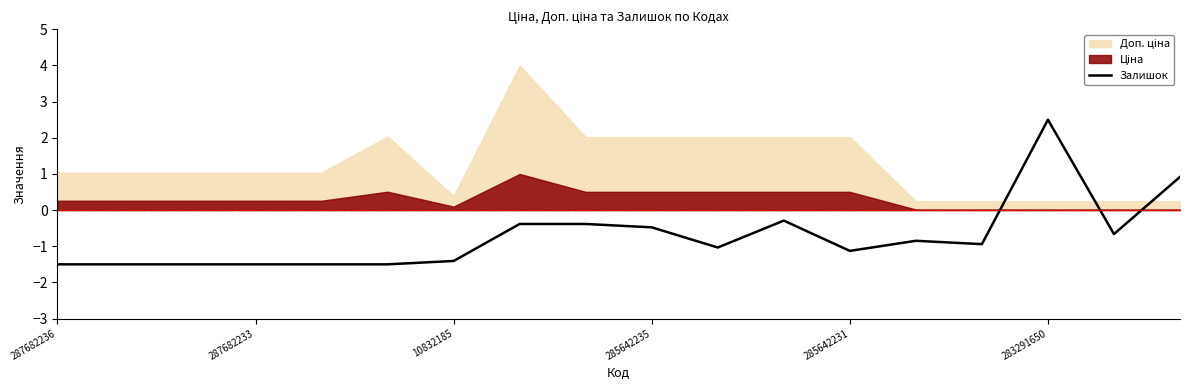

How many data points are less than 0?

16